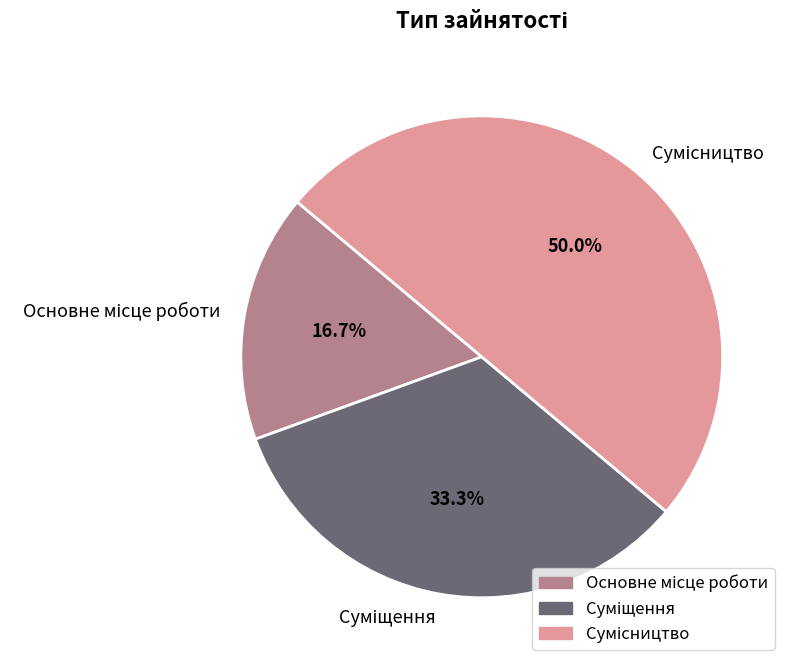

What is the smallest slice in the pie chart?

Основне місце роботи